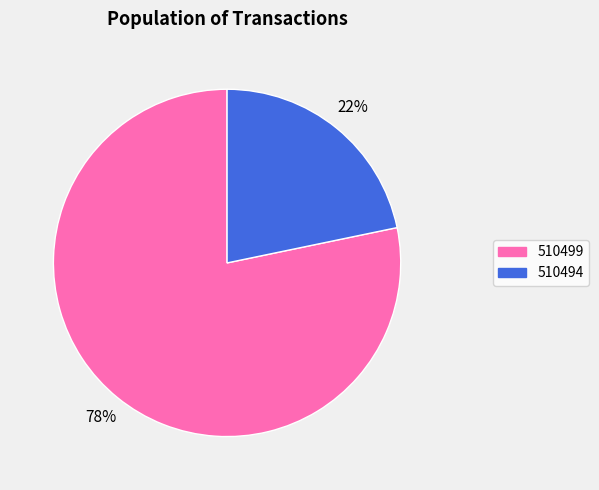

True or false: 510499 accounts for 72% of the total.

False